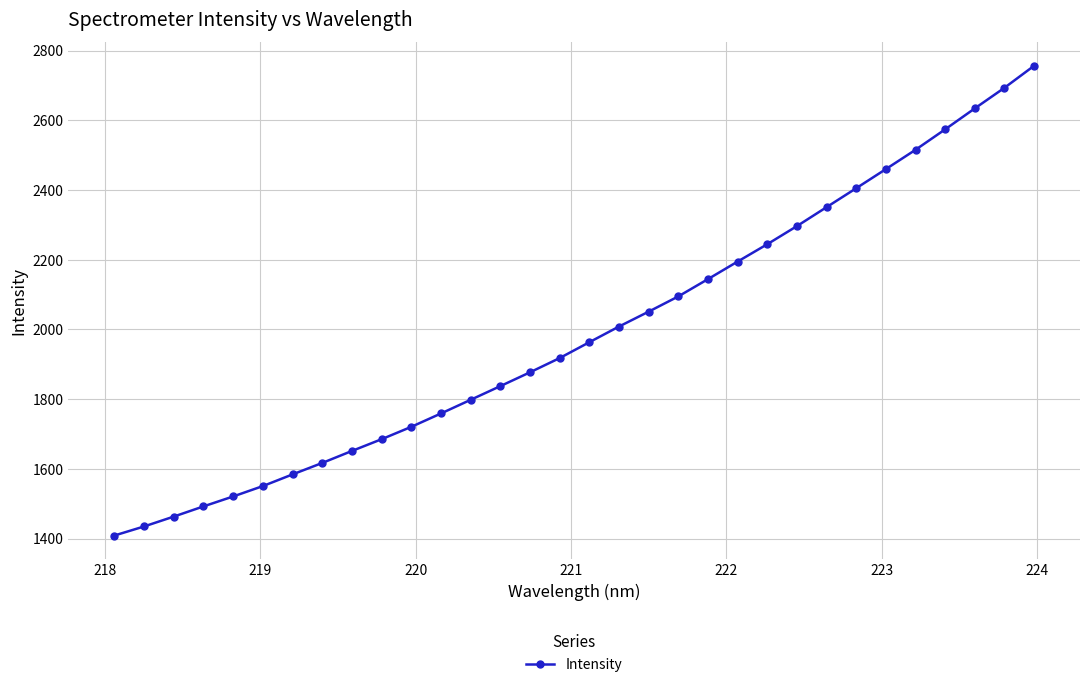

What is the difference between the maximum and minimum values?

1347.5